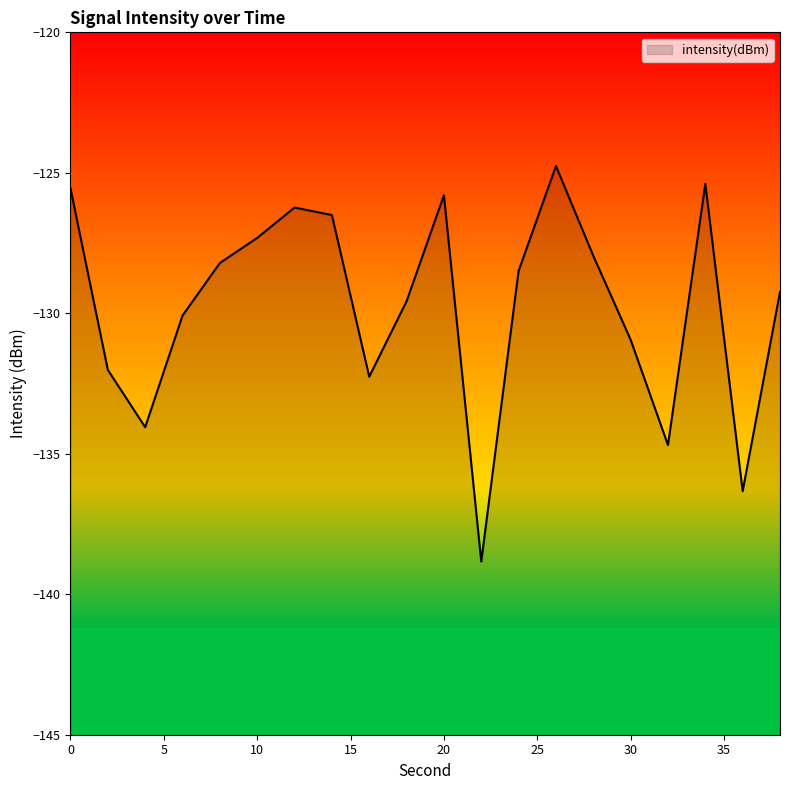

What is the value of the 3rd point from the left?

-134.1